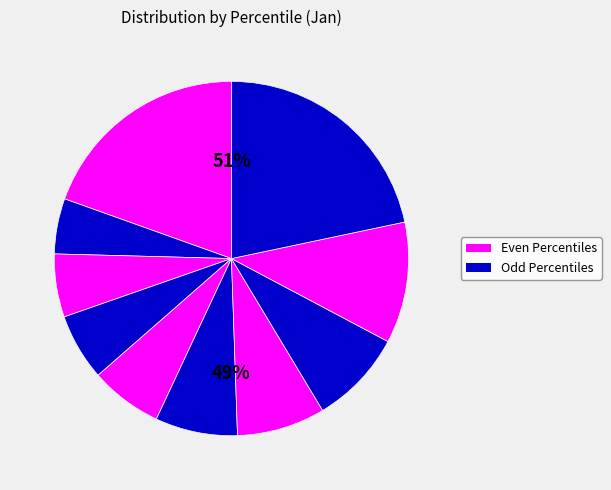

What portion of the pie excludes pct35?

93.9%